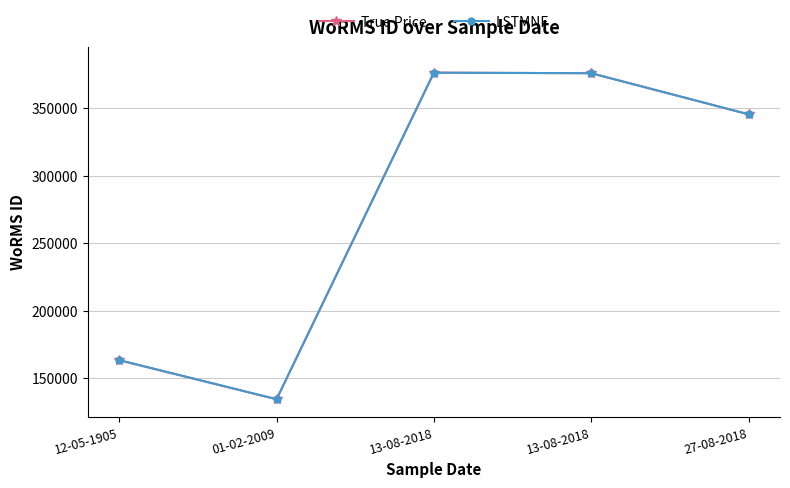

Does the chart display data point markers on the line(s)?

Yes